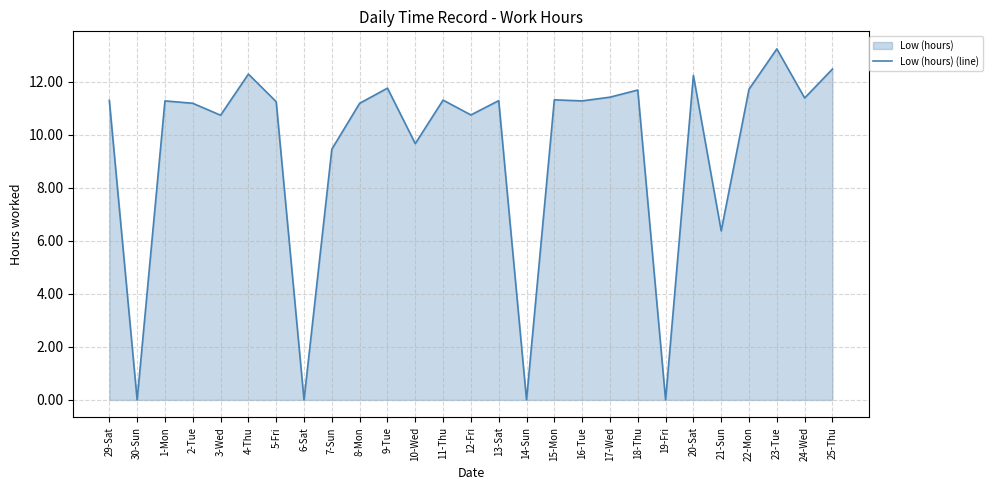

What position from the right is 9-Tue?

17